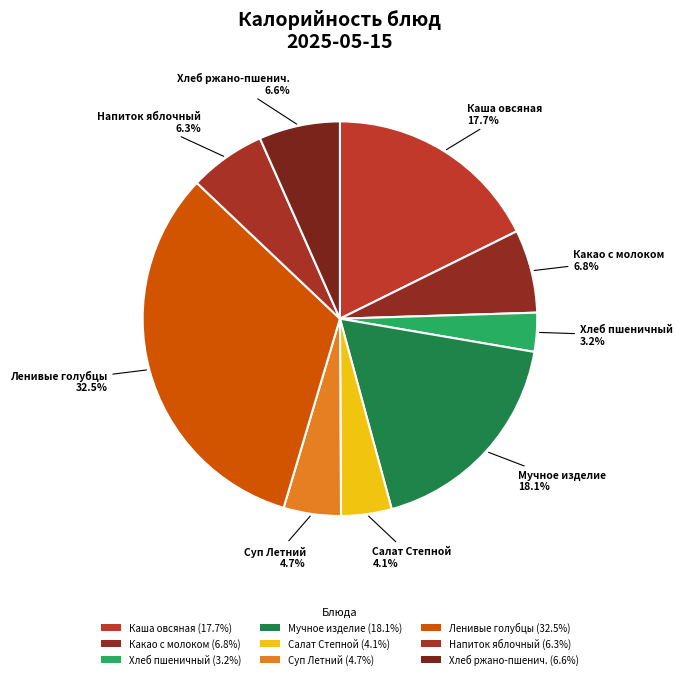

Count the number of slices in the pie.

9